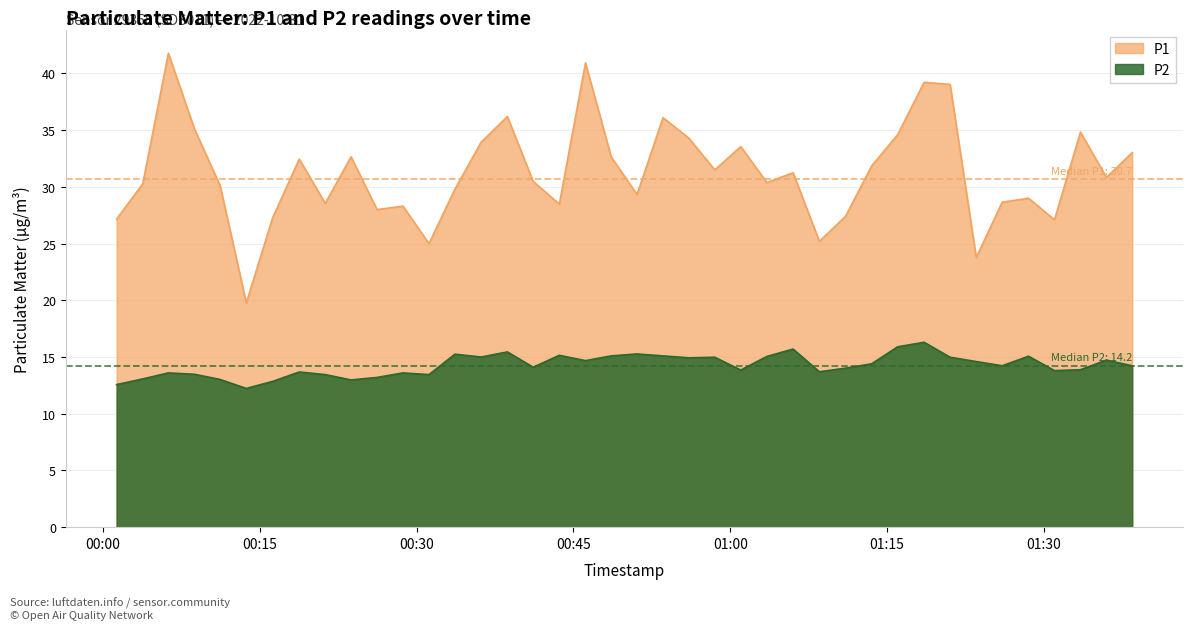

Count the number of categories in the chart.

40